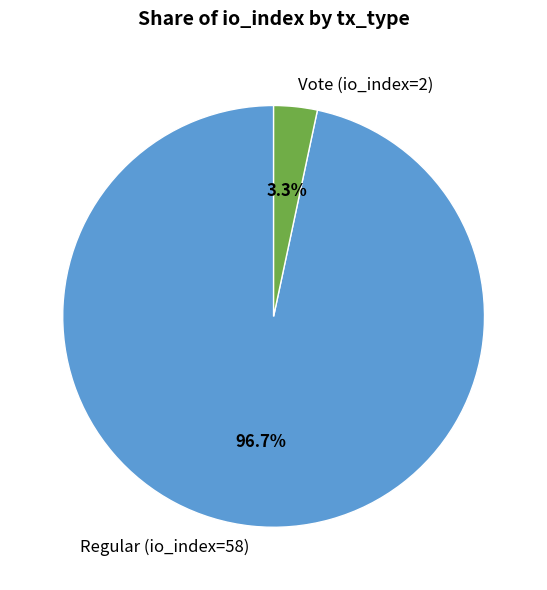

True or false: Regular (io_index=58) accounts for 97% of the total.

True